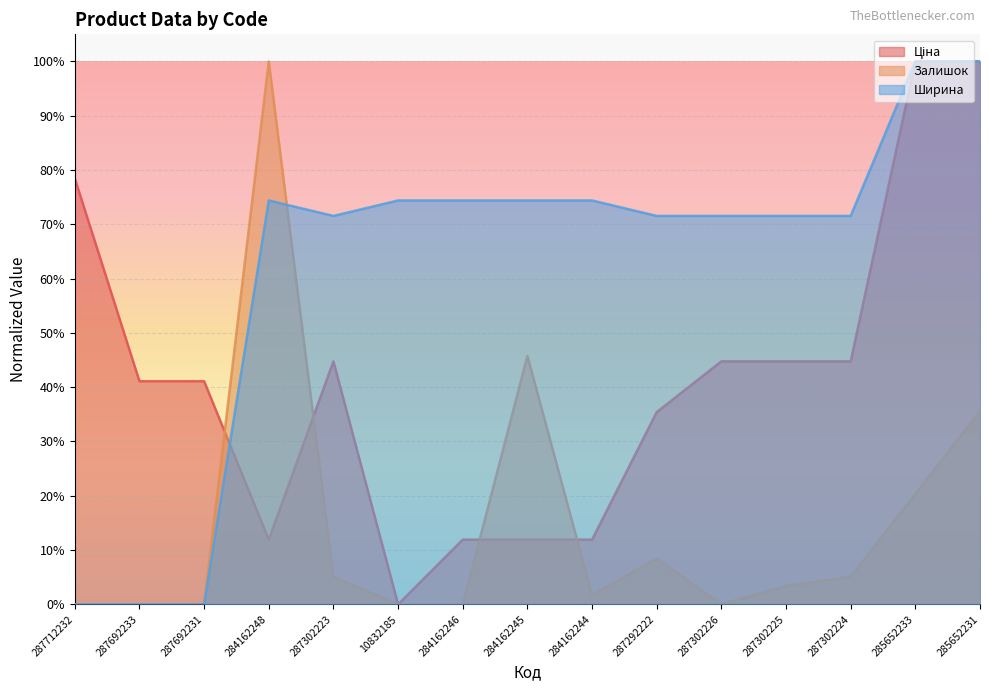

Read the Ширина value at 287302224.

0.7